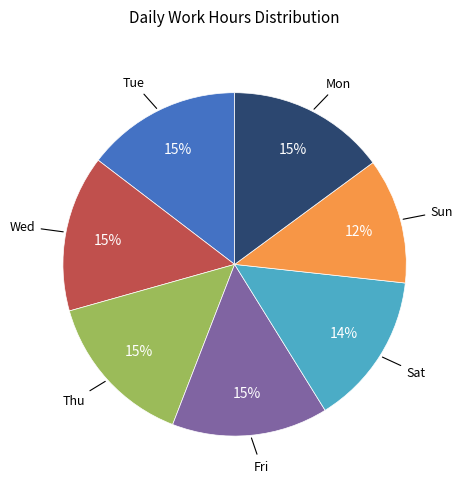

How many segments does this pie chart have?

7